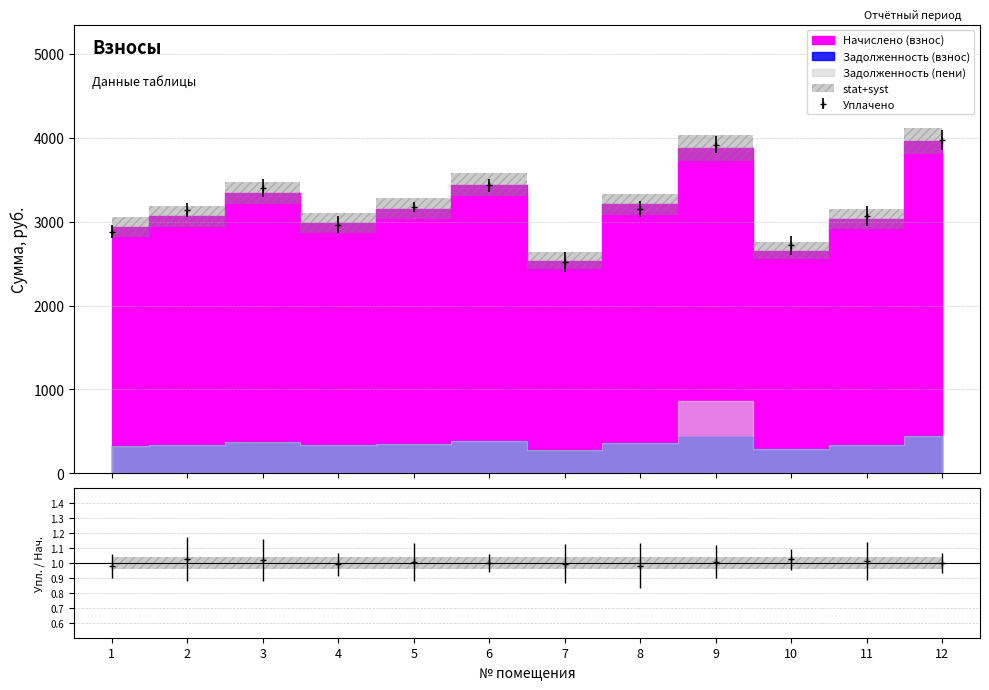

Reading left to right, list all the values displayed in this chart.

Начислено (взнос): 1=2940.3	2=3064.7	3=3340.0	4=2984.7	5=3153.5	6=3437.7	7=2531.7	8=3206.8	9=3881.9	10=2656.0	11=3029.1	12=3961.8
Задолженность (взнос): 1=326.7	2=340.5	3=371.1	4=331.6	5=350.4	6=382.0	7=281.3	8=356.3	9=431.3	10=295.1	11=336.6	12=440.2
Задолженность (пени): 1=326.7	2=340.5	3=371.1	4=331.6	5=350.4	6=382.0	7=281.3	8=356.3	9=862.6	10=295.1	11=336.6	12=440.2